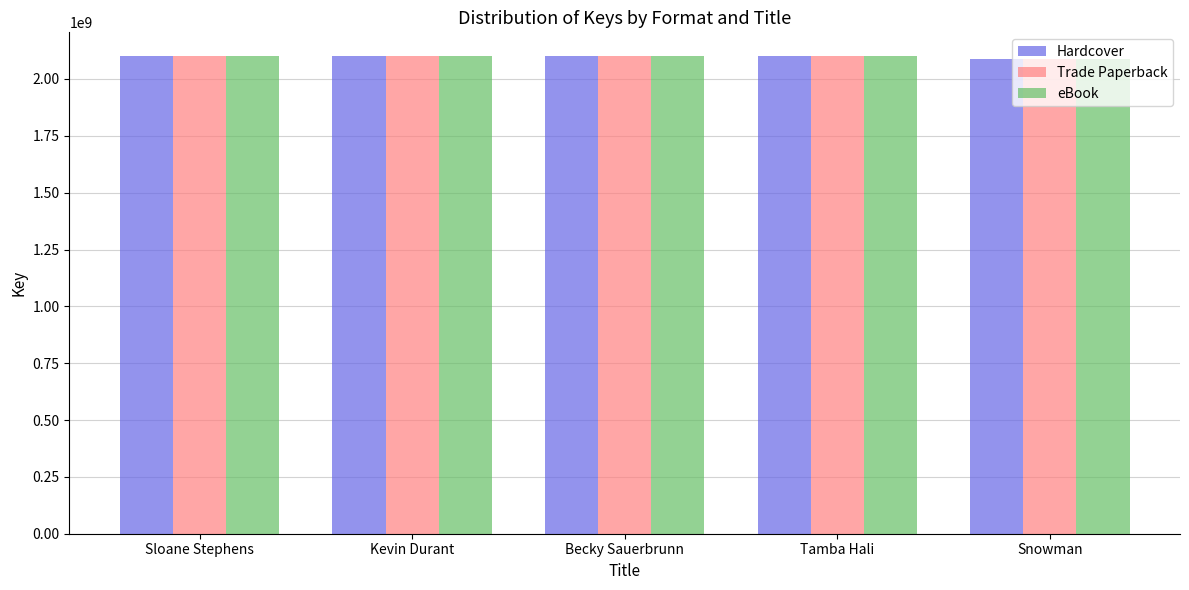

How many series are shown in this chart?

3